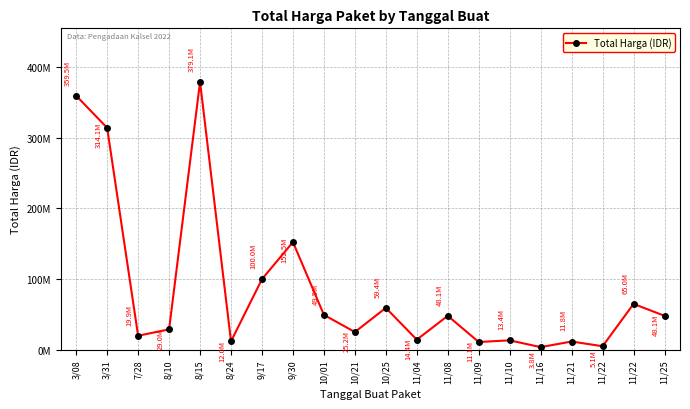

What is the ratio of the value at 8/24 to the value at 9/17?

0.1